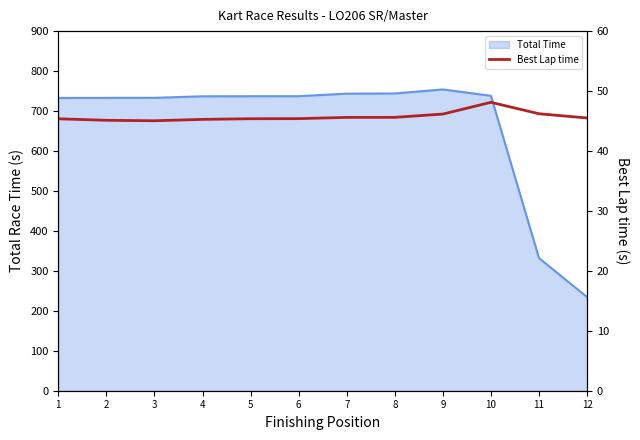

Reading right to left, extract all data points from this chart.

12=45.5	11=46.2	10=48.1	9=46.2	8=45.6	7=45.6	6=45.4	5=45.4	4=45.3	3=45.0	2=45.1	1=45.4